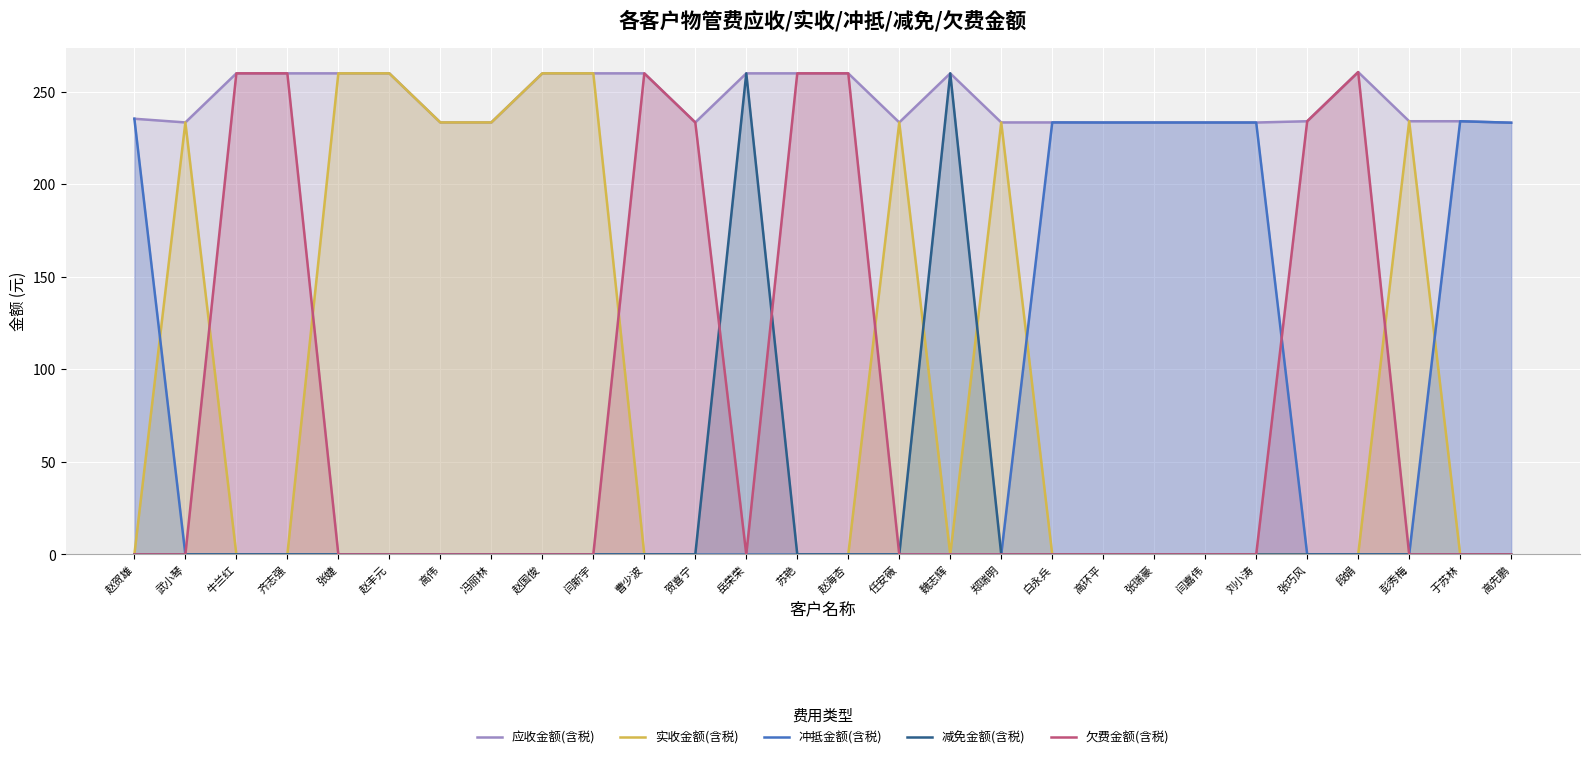

How many distinct data groups are displayed?

5